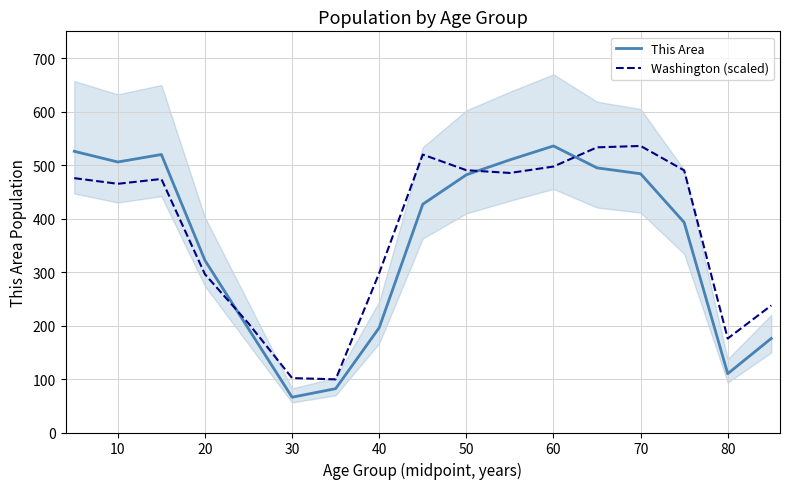

Is it true that Washington (scaled) equals 497.5 at 60?

True